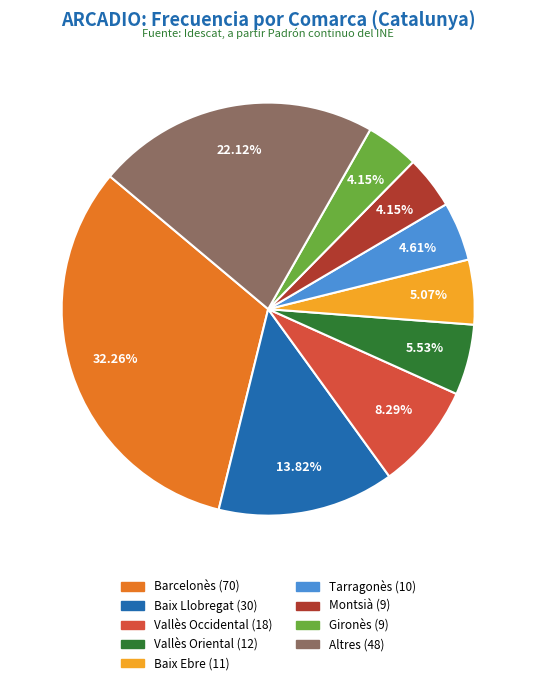

Is there any slice that represents more than half of the pie?

No